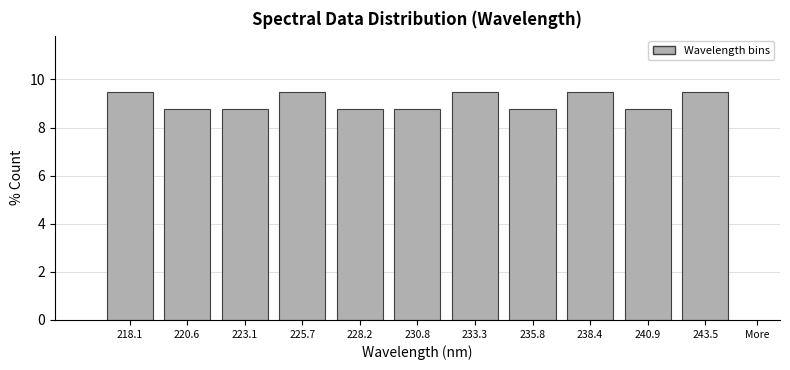

Reading left to right, transcribe all the data shown in this chart.

9.5	8.8	8.8	9.5	8.8	8.8	9.5	8.8	9.5	8.8	9.5